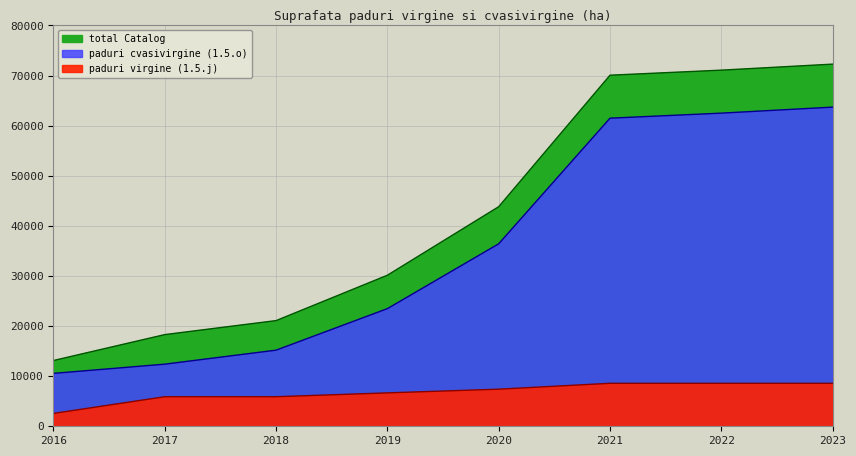

What is the average value of the paduri cvasivirgine (1.5.o) series?

35717.3